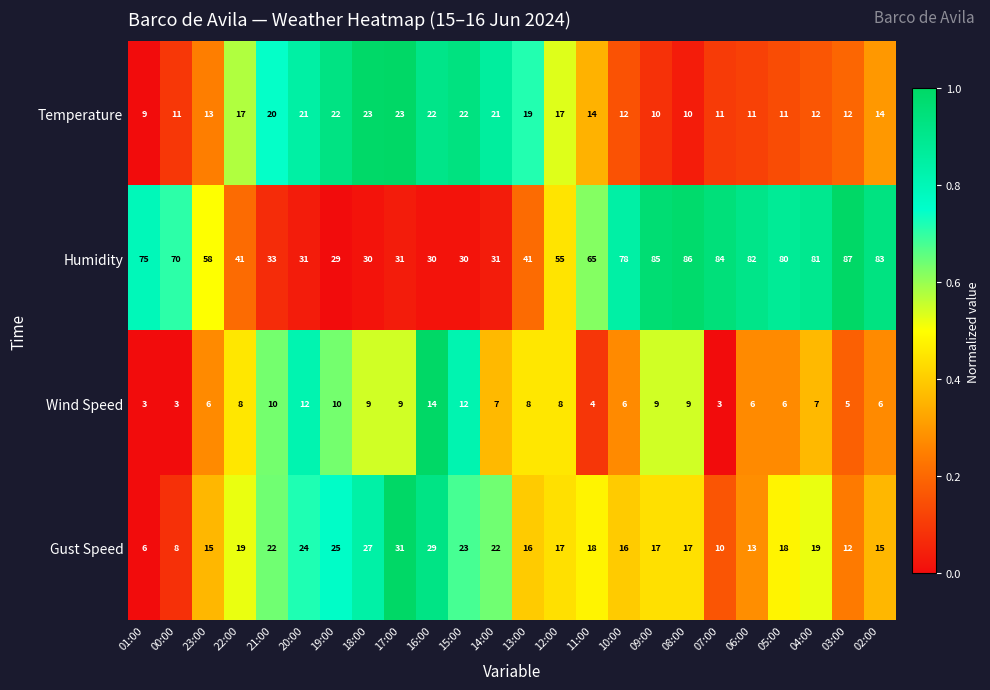

What is the difference between the maximum and second lowest values in the Wind Speed series?

11